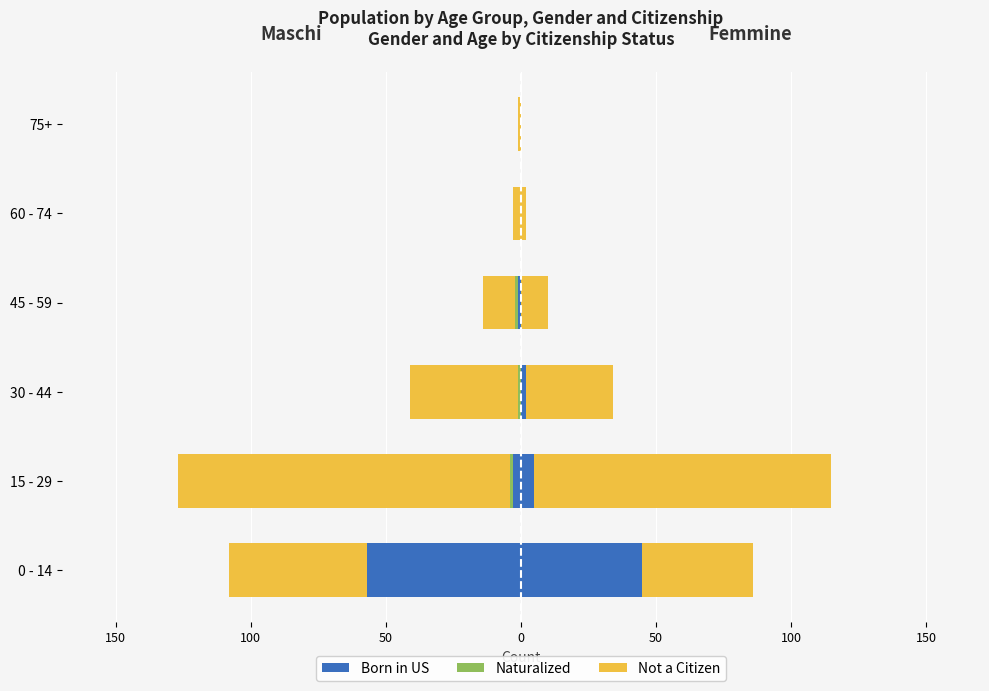

What are all the series names shown in the legend?

Born in US, Naturalized, Not a Citizen